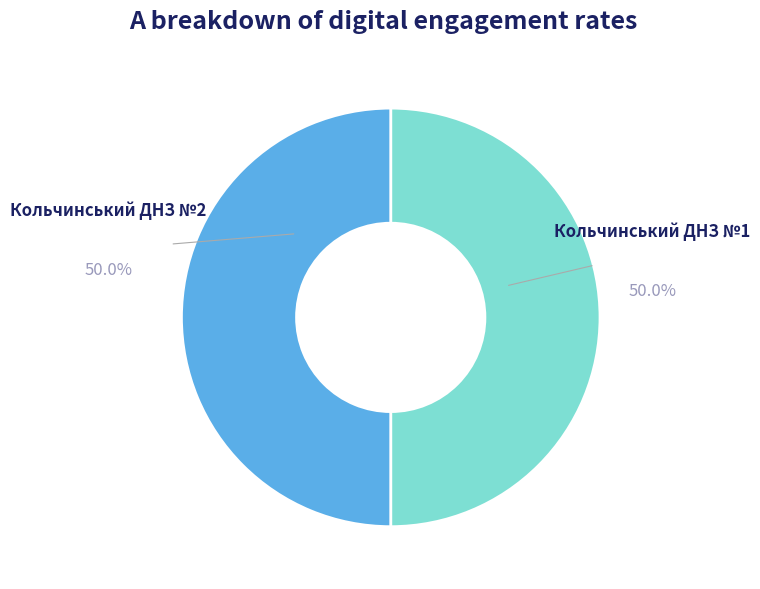

Do Кольчинський ДНЗ №2 and Кольчинський ДНЗ №1 together represent more than half of the pie?

Yes